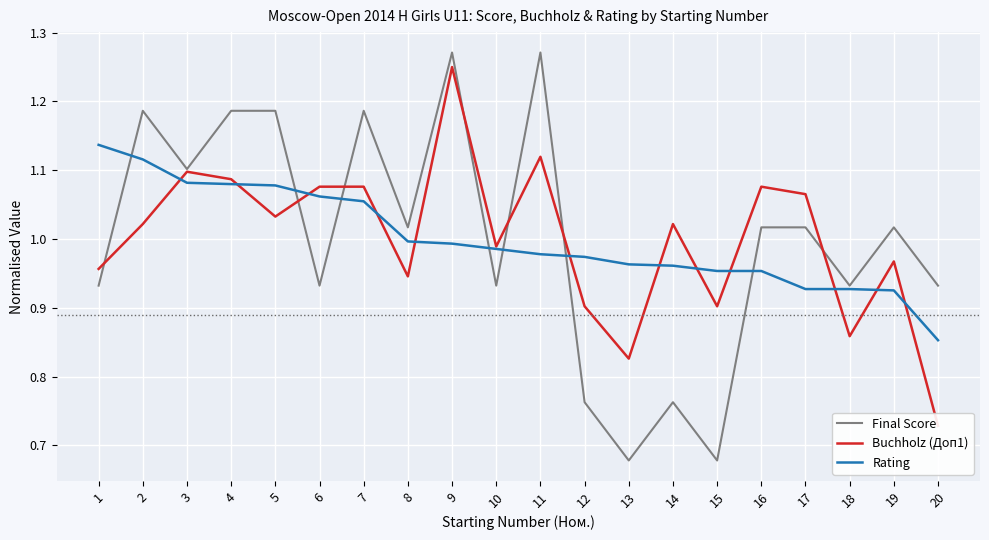

What is the approximate value of Final Score at 10?

0.9